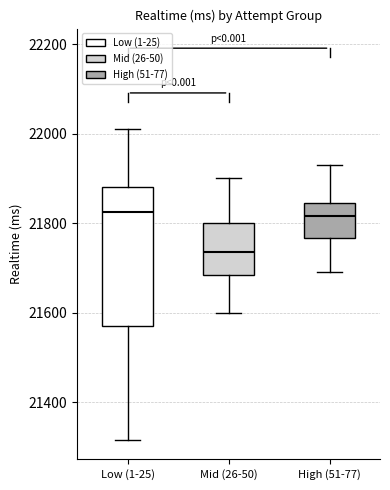

Where does the upper whisker of the box for High (51-77) end on the y-axis? The values are not printed on the chart, so give them approximately, as read against the axis.

21940